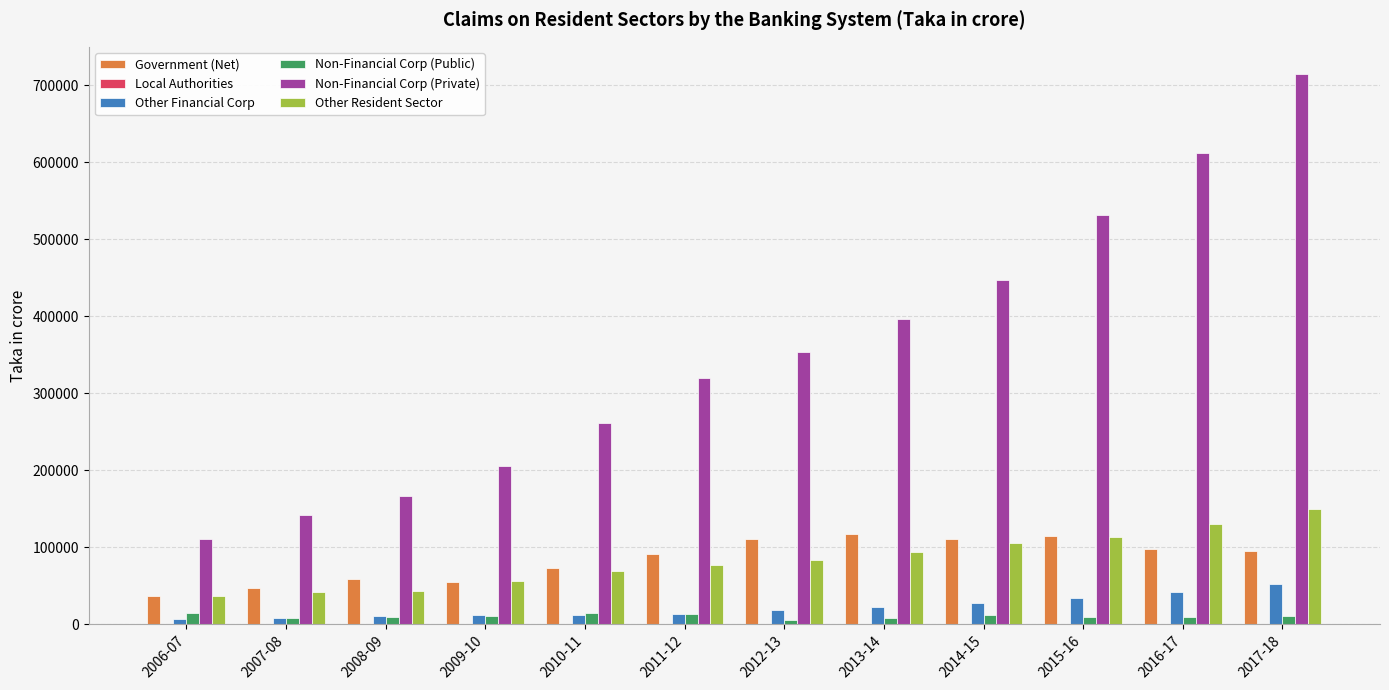

What is the maximum value for Other Financial Corp?

51875.3